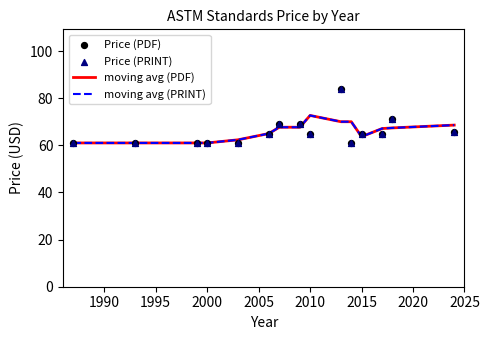

Which series contains the highest Y value?

Price (PDF)